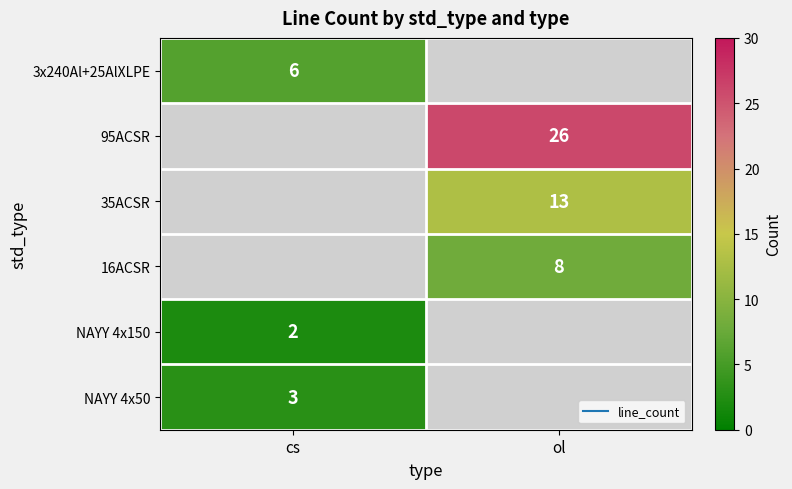

The 16ACSR series shows 8.0 at ol. True or false?

True